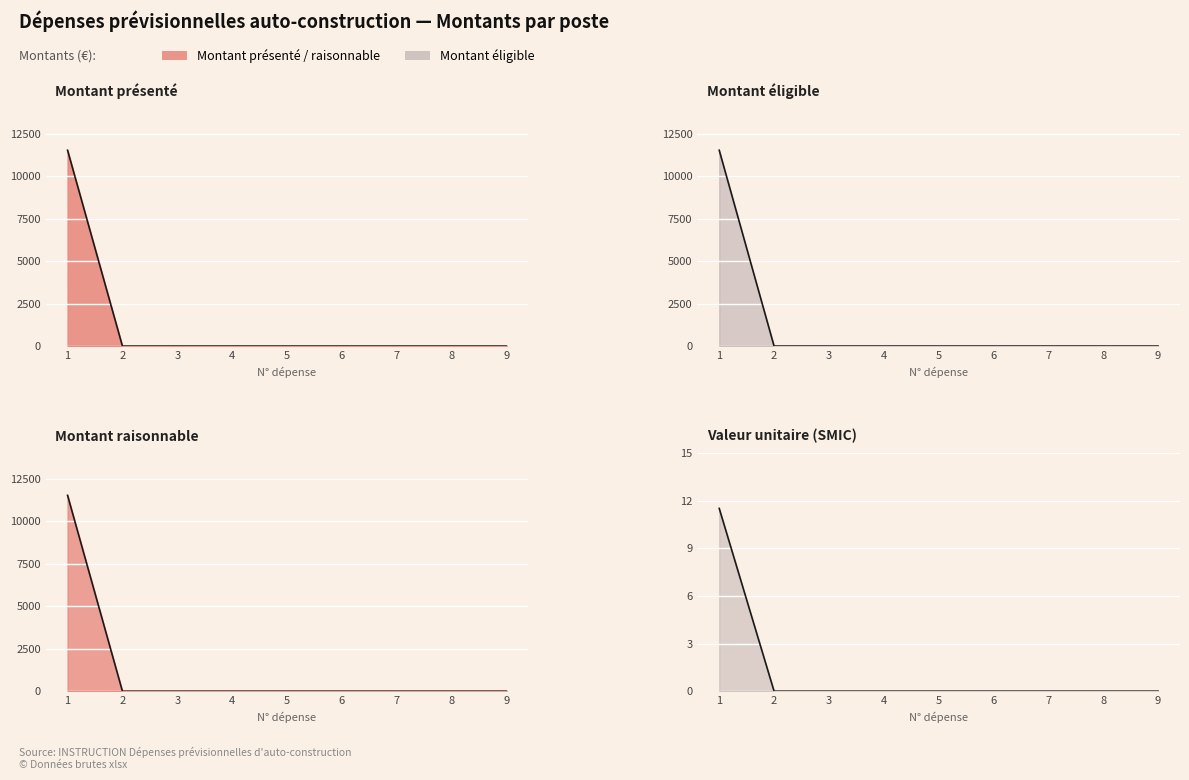

Reading right to left, transcribe all the data shown in this chart.

Montant presenté: 0.0	0.0	0.0	0.0	0.0	0.0	0.0	0.0	11520.0
Montant éligible: 0.0	0.0	0.0	0.0	0.0	0.0	0.0	0.0	11520.0
Montant raisonnable: 0.0	0.0	0.0	0.0	0.0	0.0	0.0	0.0	11520.0
Valeur unitaire: 0.0	0.0	0.0	0.0	0.0	0.0	0.0	0.0	11.5